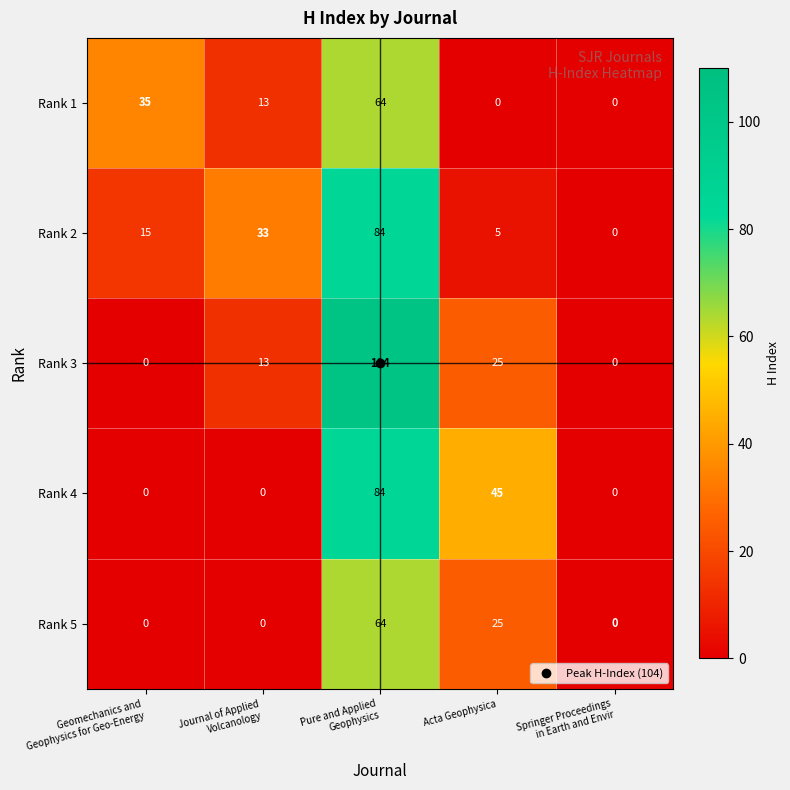

What is the maximum value shown in the chart?

104